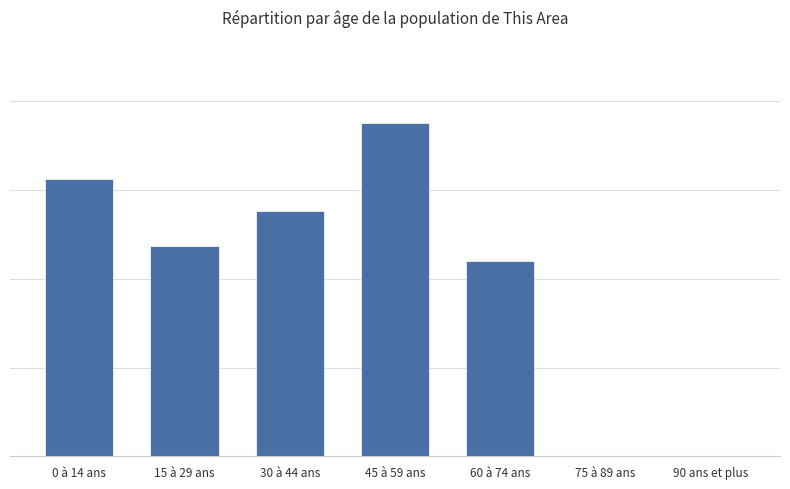

Are the bars horizontal?

No